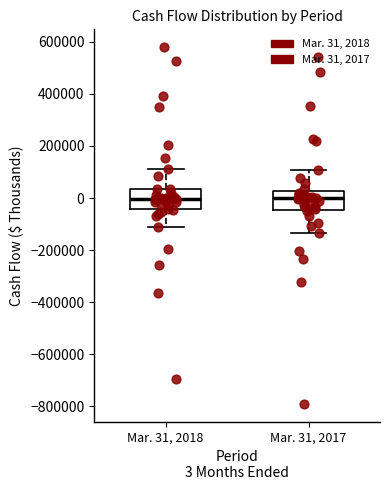

Where is the lower edge of the box for Mar. 31, 2018 on the y-axis? The values are not printed on the chart, so give them approximately, as read against the axis.

-40000